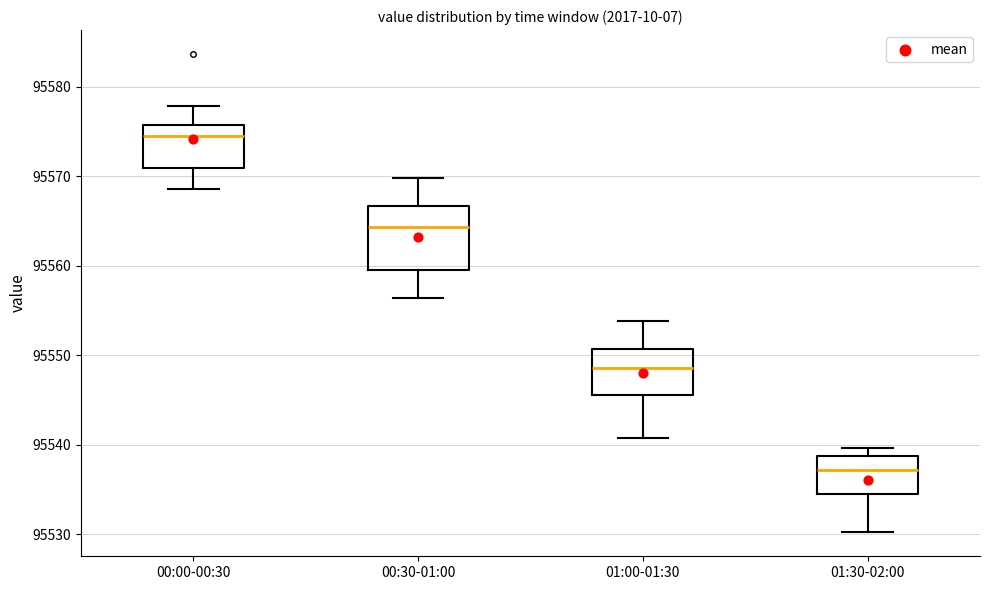

Which box is the tallest, from its lower edge to its upper edge?

00:30-01:00